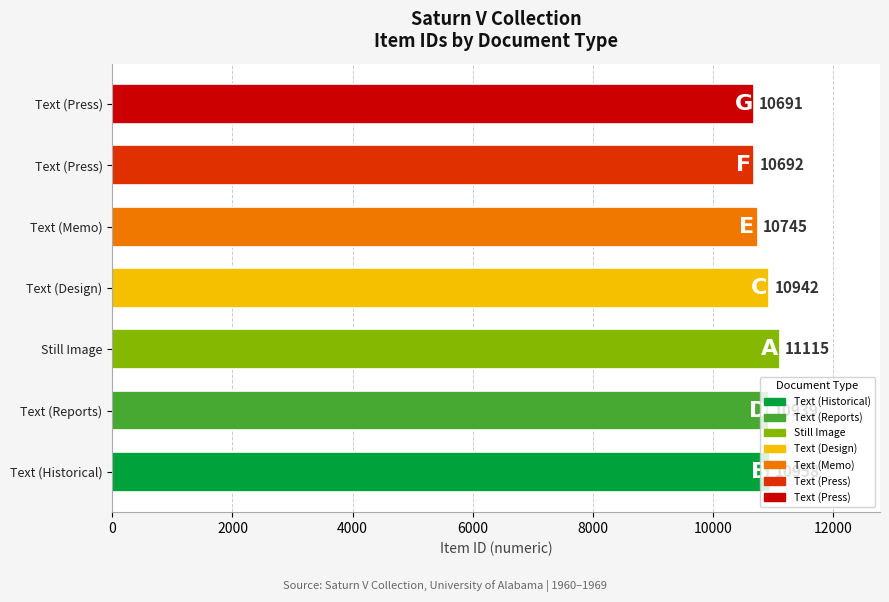

How many bars are there in total?

7